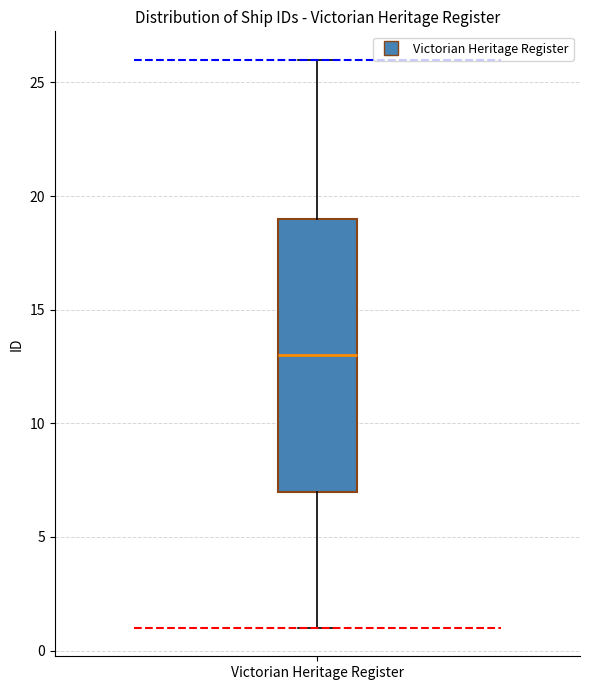

Where does the median line of the box for Victorian Heritage Register sit on the y-axis? The values are not printed on the chart, so give them approximately, as read against the axis.

13